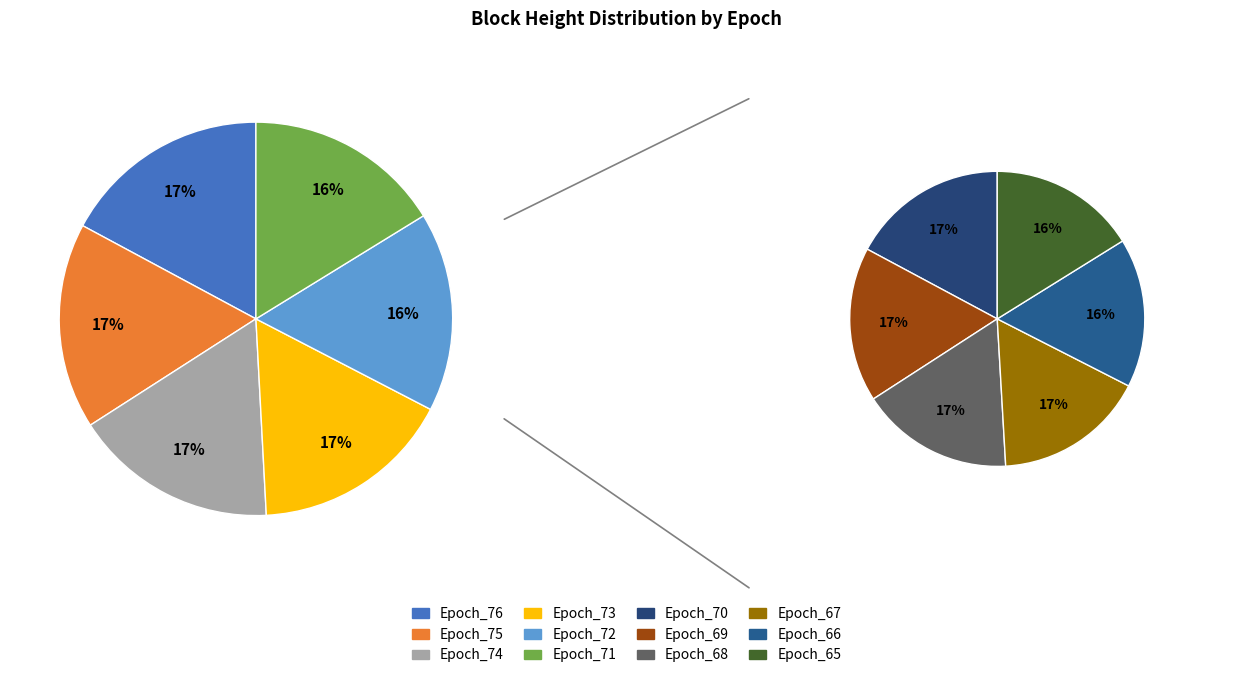

Combined, what portion of the pie is Epoch_71 and Epoch_65?

16.2%